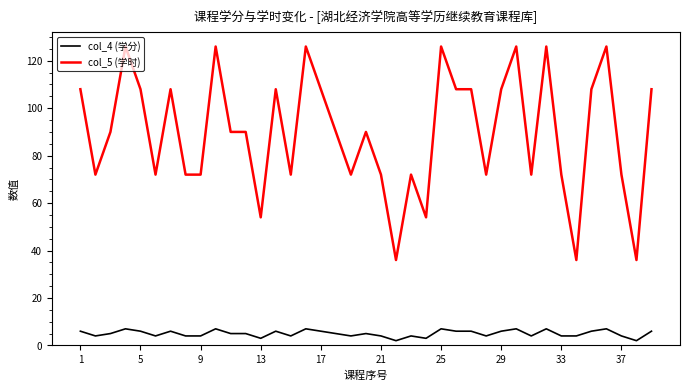

True or false: col_5 (学时) and col_4 (学分) intersect in this chart.

False